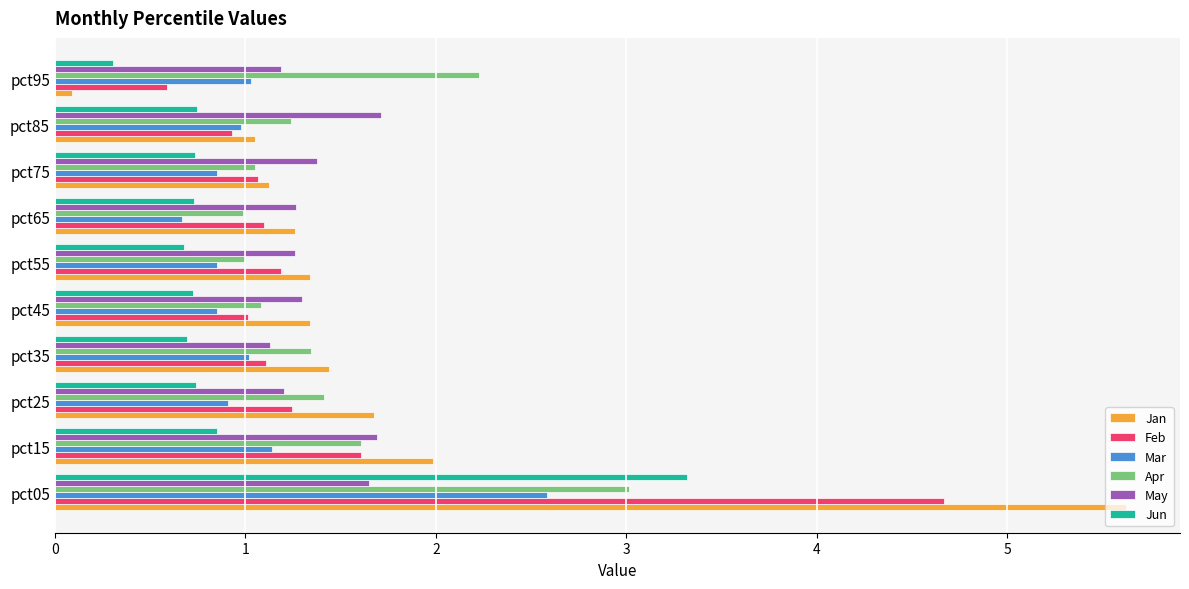

What is the total value across all series at pct55?

6.3